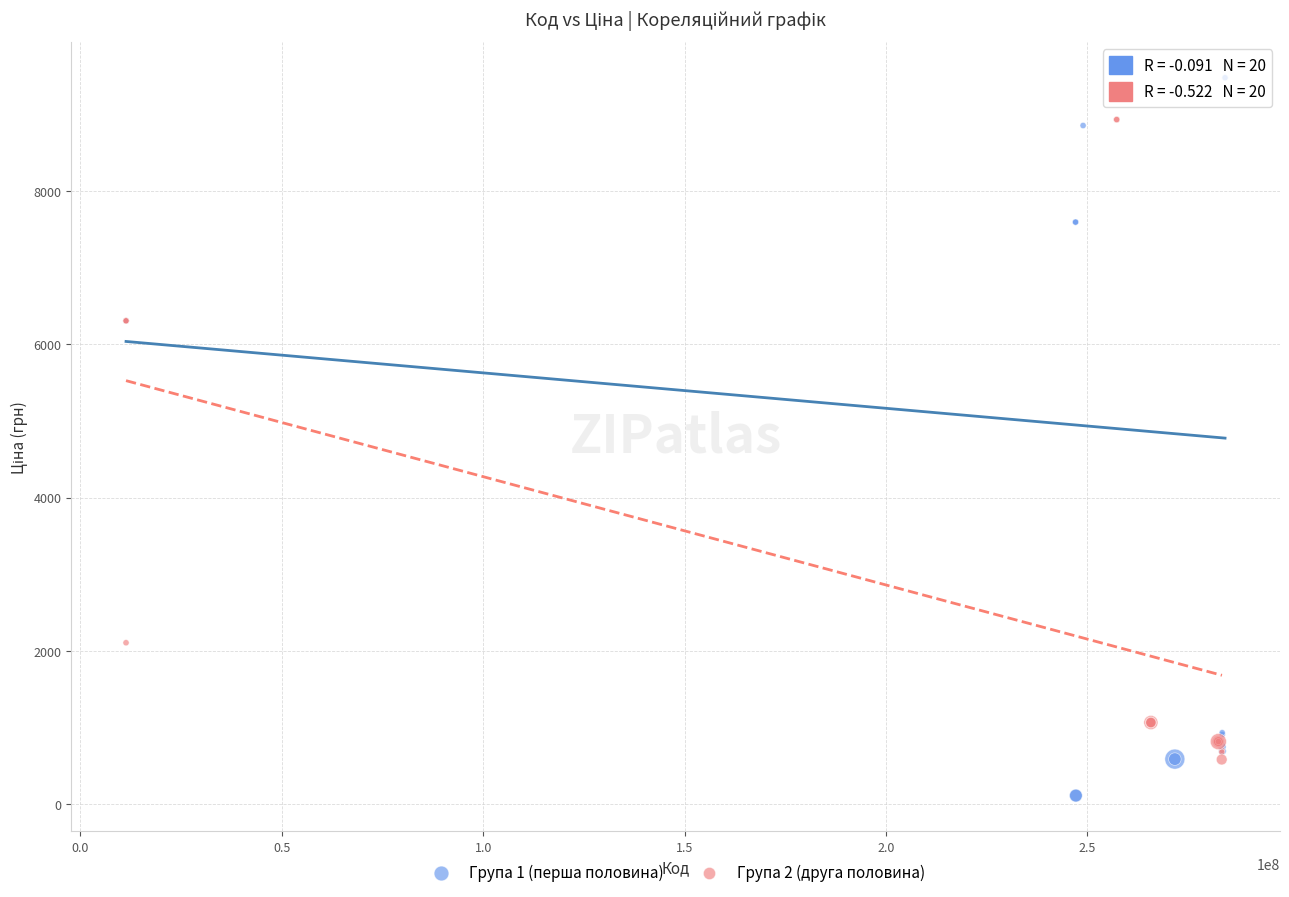

Which series reaches the maximum Y coordinate?

Група 1 (перша половина)